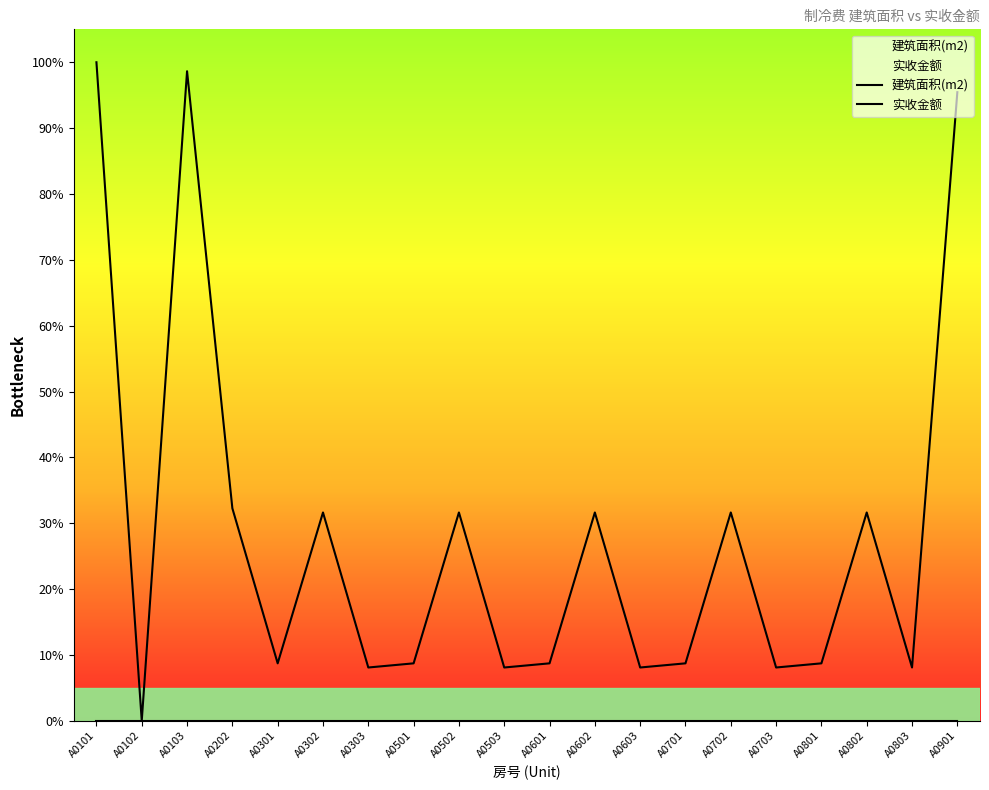

The 实收金额 series shows 0.0 at A0602. True or false?

True